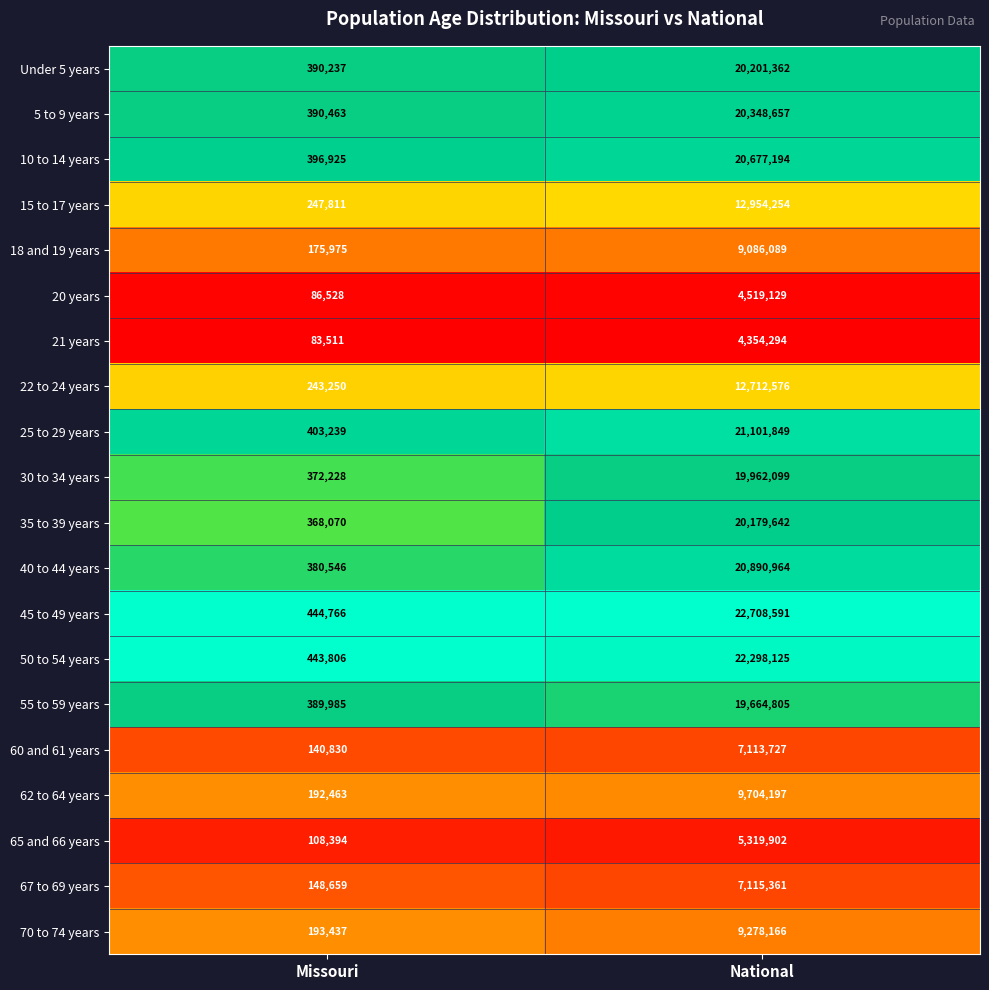

At which category is the sum across all series the highest?

National